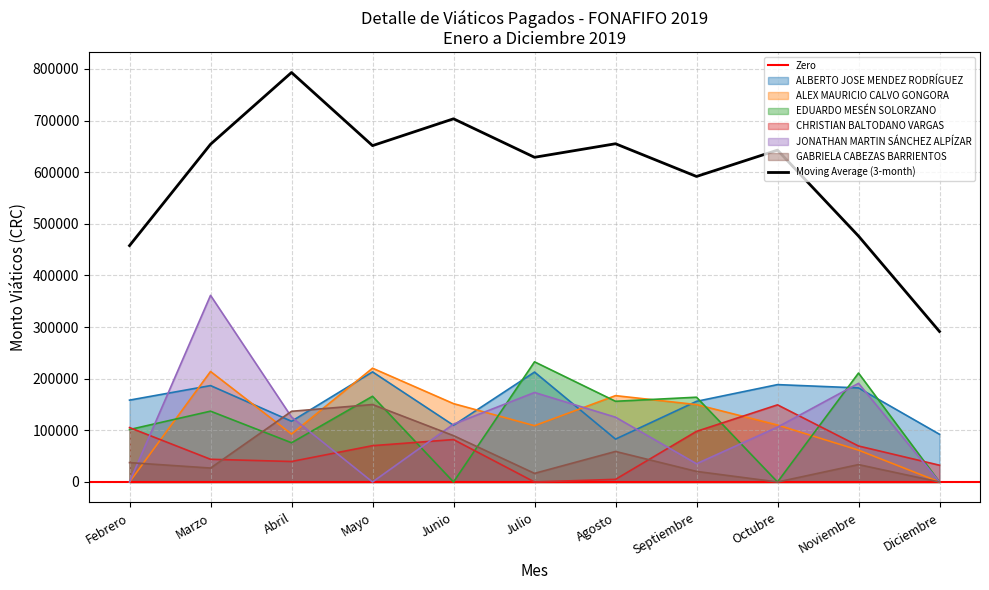

What are all the series names shown in the legend?

ALBERTO JOSE MENDEZ RODRÍGUEZ, ALEX MAURICIO CALVO GONGORA, EDUARDO MESÉN SOLORZANO, CHRISTIAN BALTODANO VARGAS, JONATHAN MARTIN SÁNCHEZ ALPÍZAR, GABRIELA CABEZAS BARRIENTOS